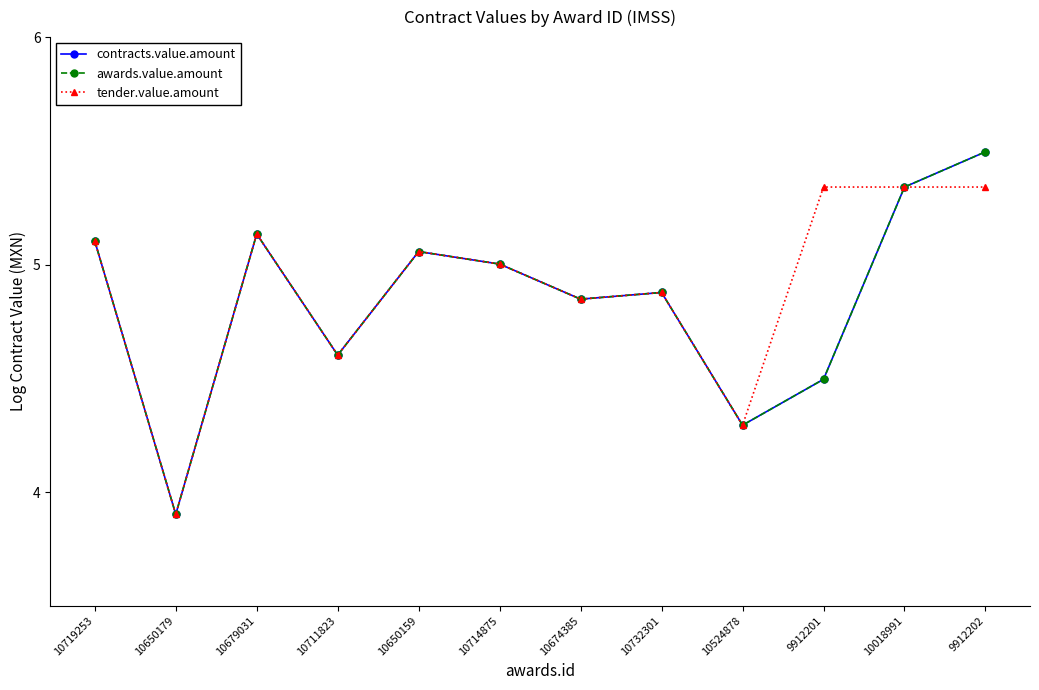

How many lines are shown in the chart?

3